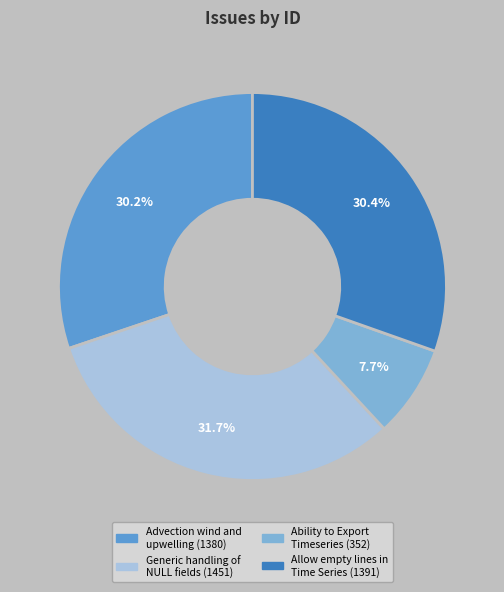

Between 1380 and 1451, which is larger?

1451